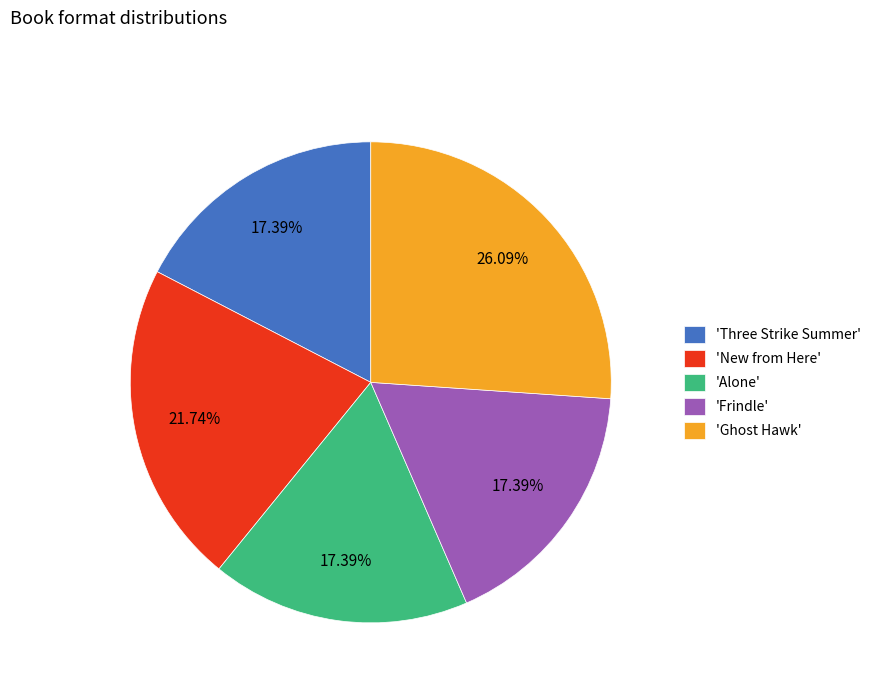

Is there a majority slice in this chart?

No